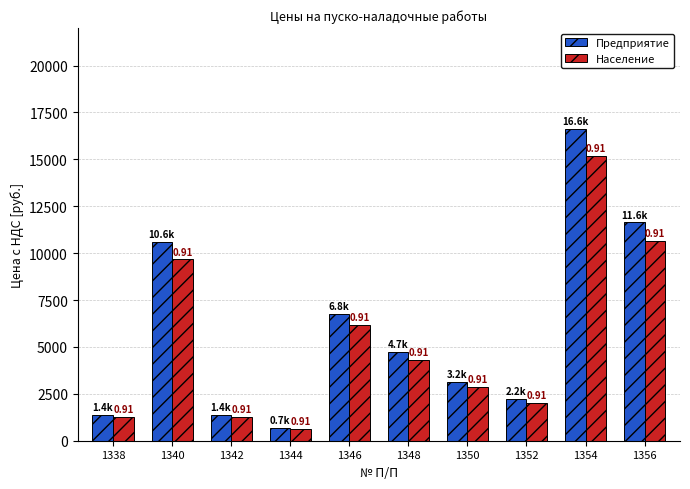

How many bars are there in total?

20